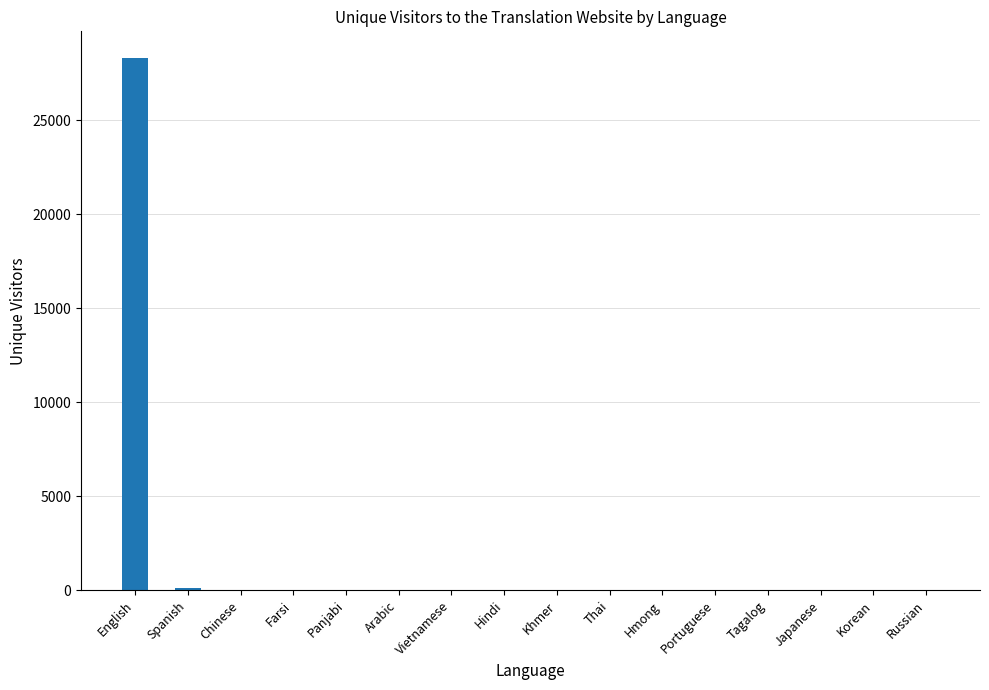

What is the greatest value displayed?

28323